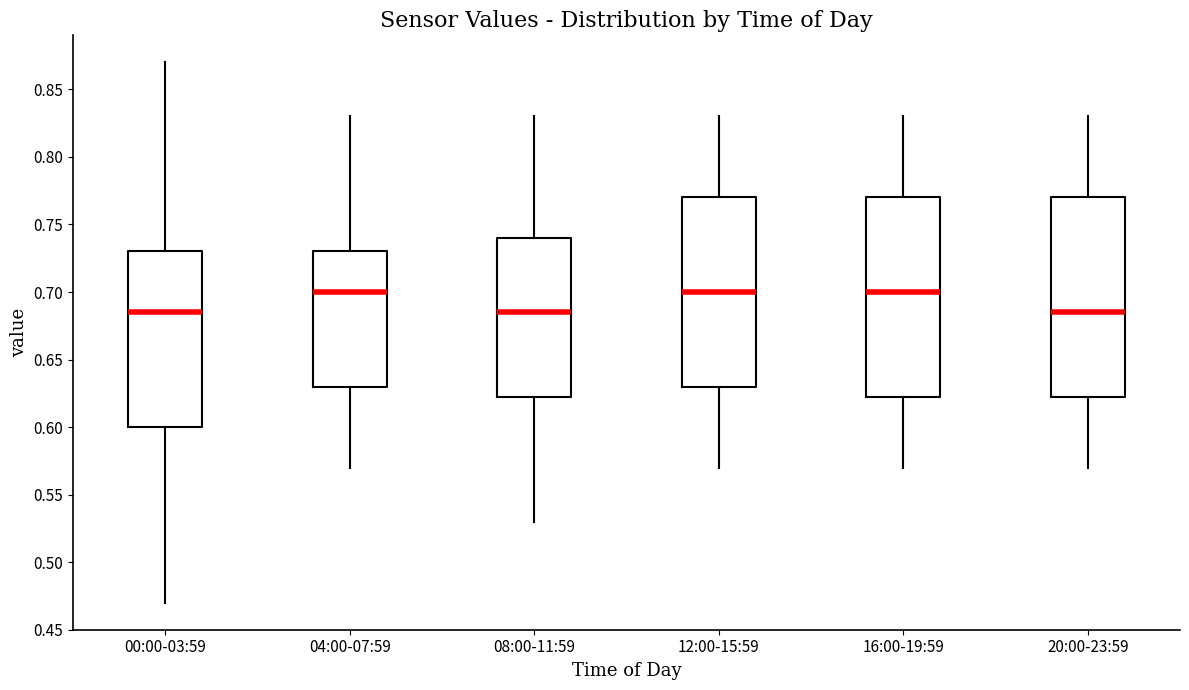

Reading left to right, read every box against the y-axis: the position of its median line, the range the box covers, and the ends of its whiskers. The values are not printed on the chart, so give them approximately, as read against the axis.

00:00-03:59: median 0.685, box 0.600 to 0.730, whiskers 0.470 to 0.870
04:00-07:59: median 0.700, box 0.630 to 0.730, whiskers 0.570 to 0.830
08:00-11:59: median 0.685, box 0.625 to 0.740, whiskers 0.530 to 0.830
12:00-15:59: median 0.700, box 0.630 to 0.770, whiskers 0.570 to 0.830
16:00-19:59: median 0.700, box 0.625 to 0.770, whiskers 0.570 to 0.830
20:00-23:59: median 0.685, box 0.625 to 0.770, whiskers 0.570 to 0.830